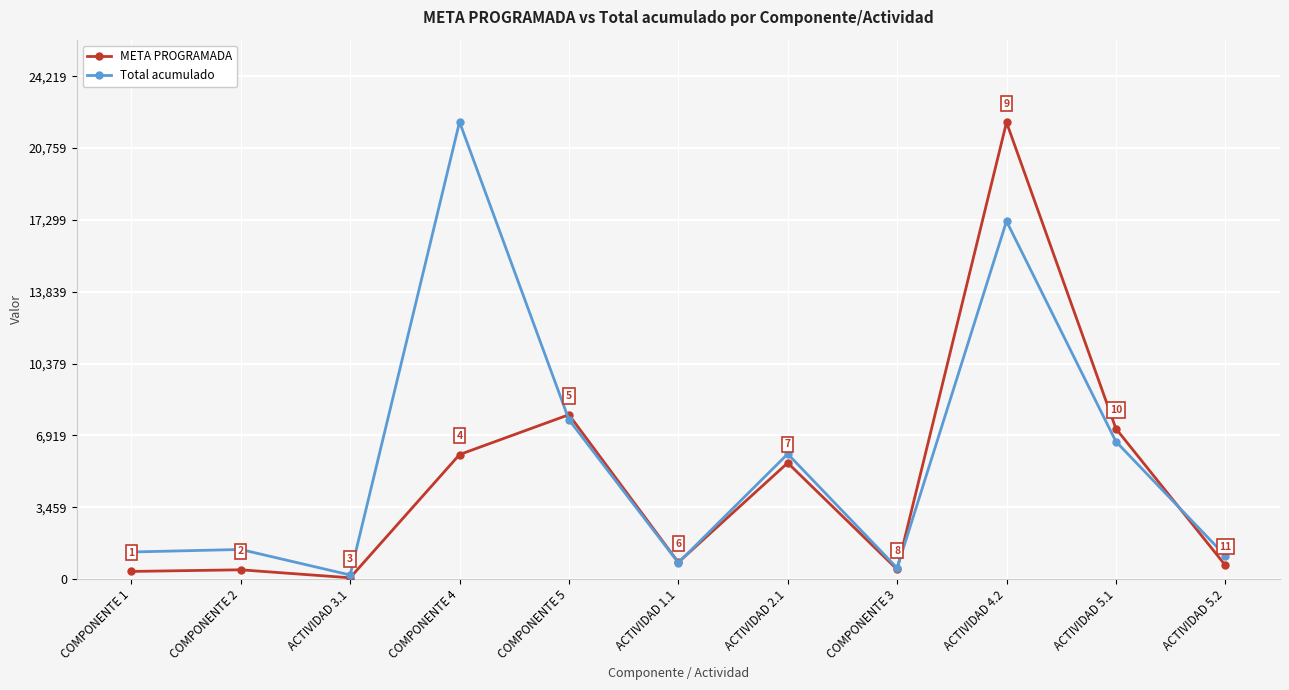

True or false: Total acumulado and META PROGRAMADA cross at least once.

True